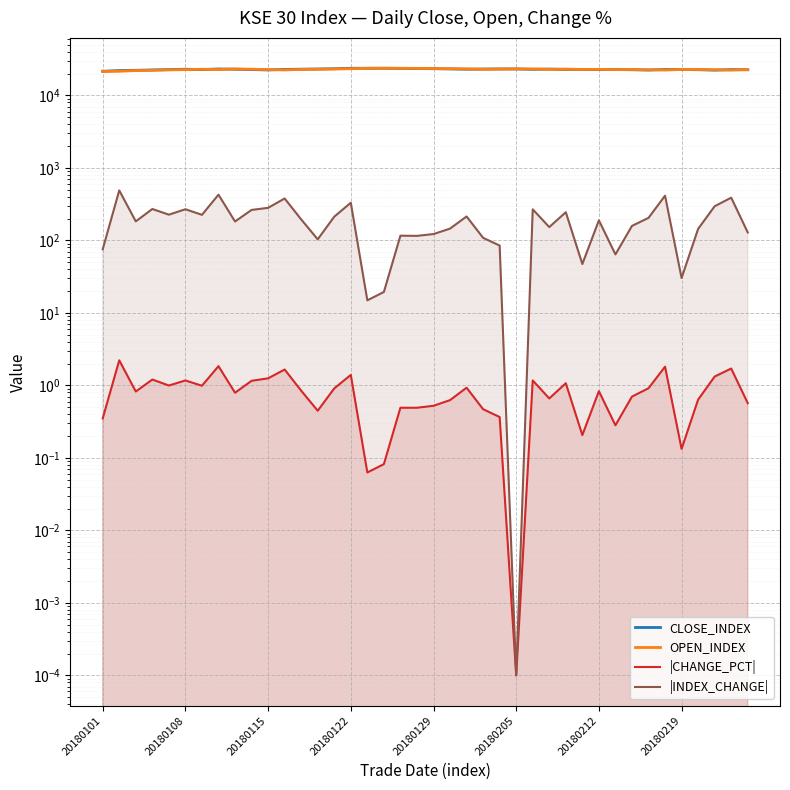

The value of |INDEX_CHANGE| at 11 is 378.8. True or false?

True